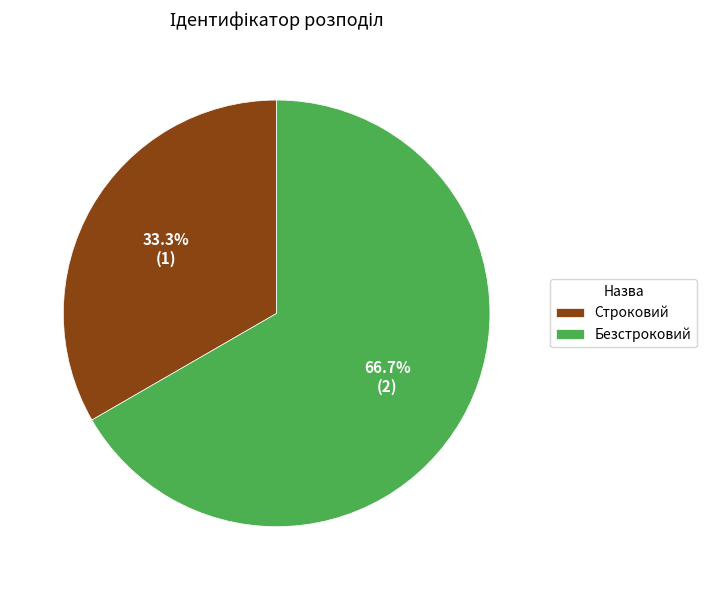

Rank the categories by value from highest to lowest.

Безстроковий, Строковий